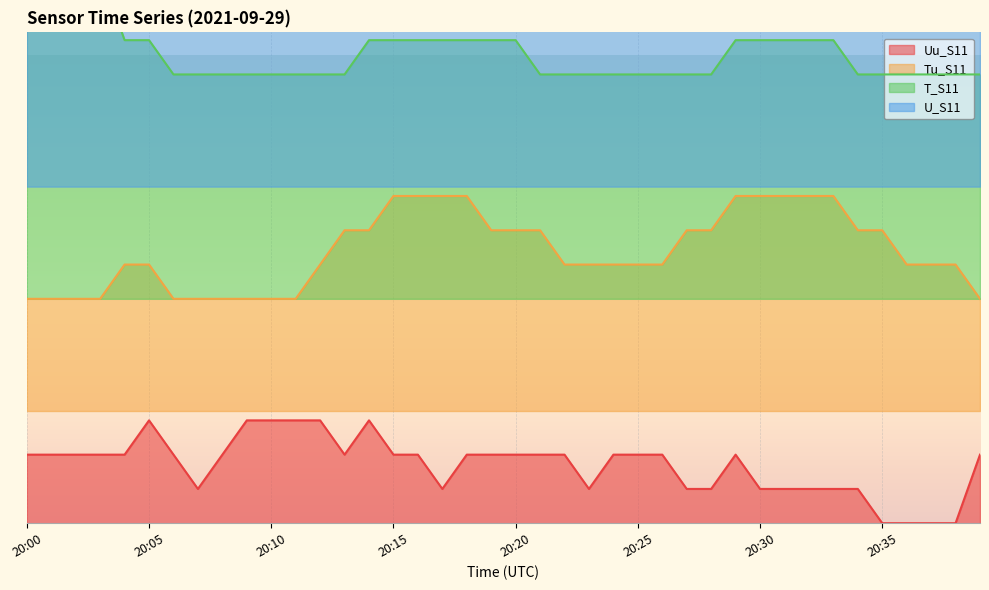

At which label is U_S11 closest to 1?

20:07